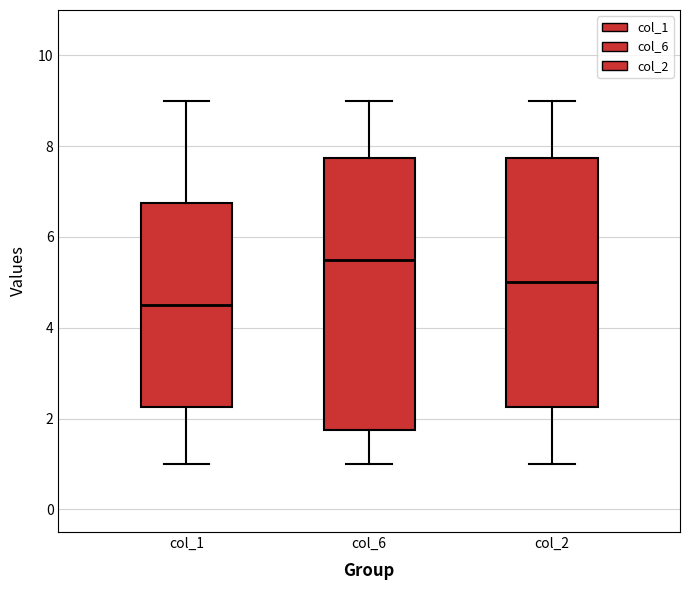

Which box's median line is the lowest?

col_1